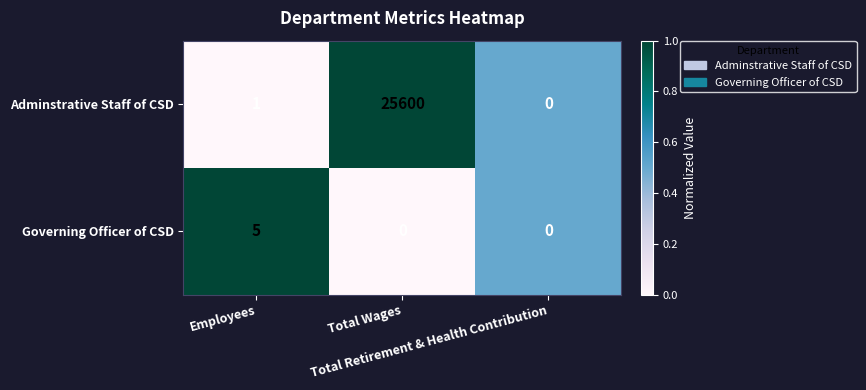

How many Governing Officer of CSD values are between 0 and 5?

3